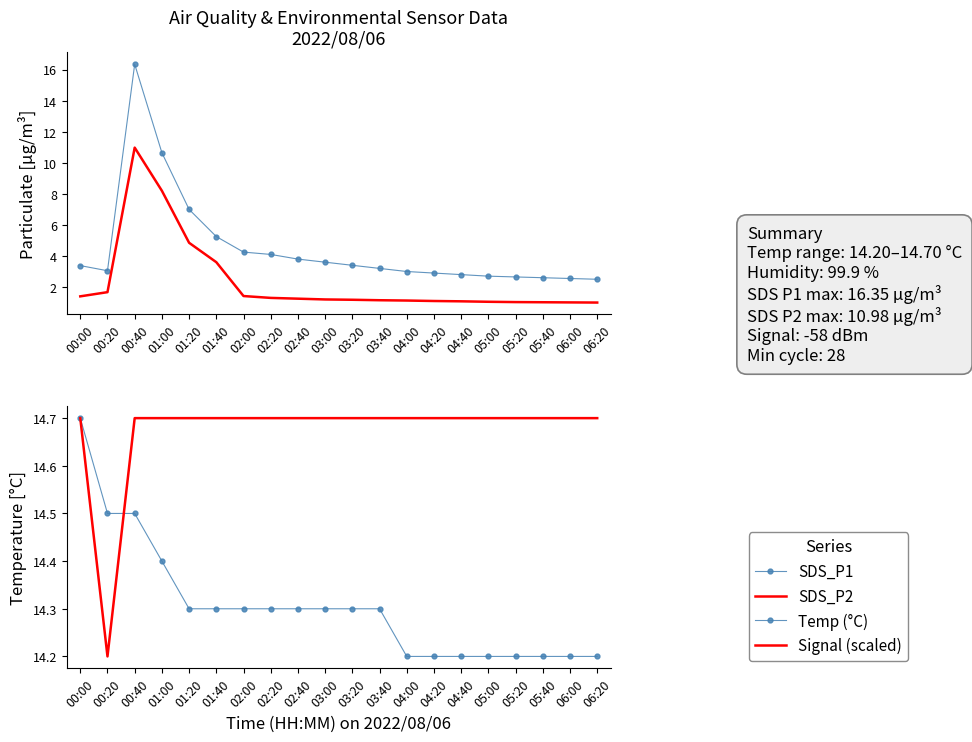

How many lines are shown in the chart?

4